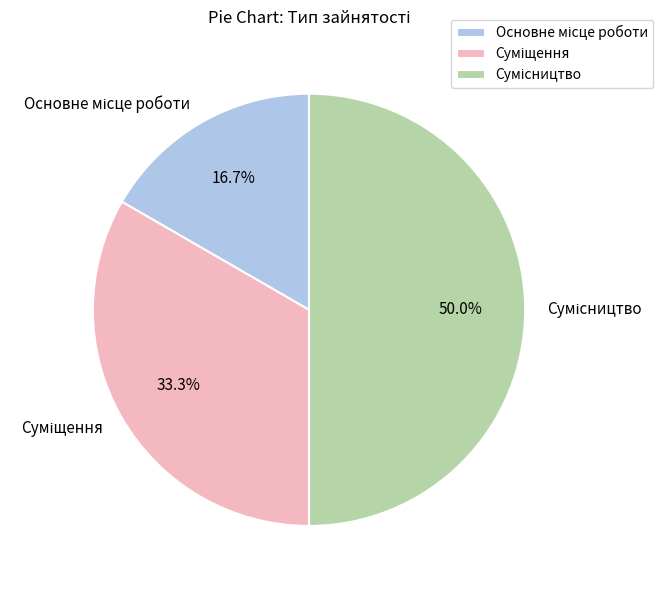

What is the change in value from Основне місце роботи to Суміщення?

+1